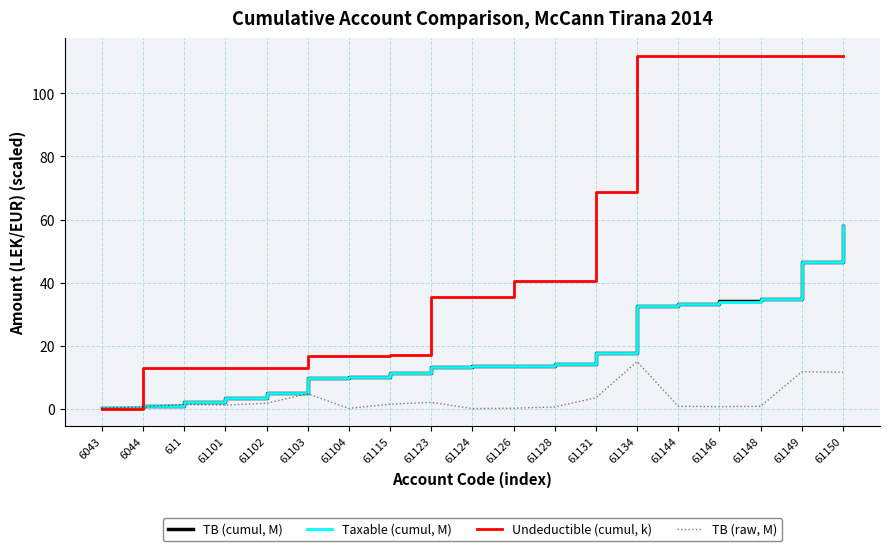

What is the highest value of the TB (cumul, M) series?

58.1